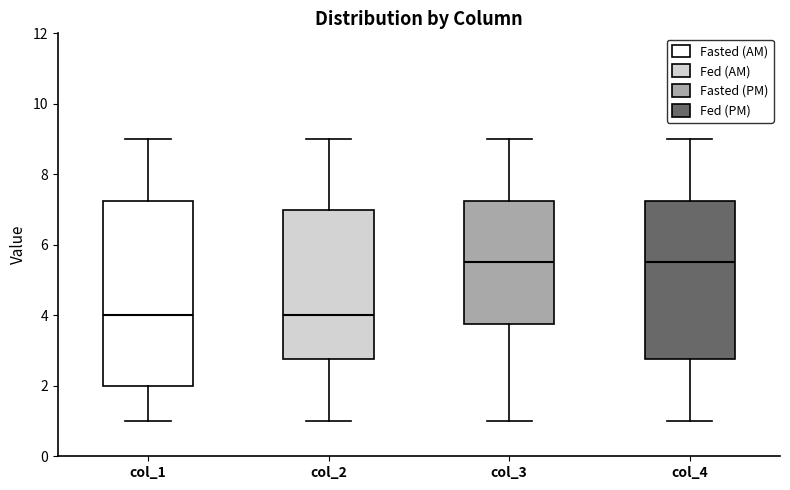

Reading left to right, read every box against the y-axis: the position of its median line, the range the box covers, and the ends of its whiskers. The values are not printed on the chart, so give them approximately, as read against the axis.

col_1: median 4.0, box 2.0 to 7.2, whiskers 1.0 to 9.0
col_2: median 4.0, box 2.8 to 7.0, whiskers 1.0 to 9.0
col_3: median 5.6, box 3.8 to 7.2, whiskers 1.0 to 9.0
col_4: median 5.6, box 2.8 to 7.2, whiskers 1.0 to 9.0